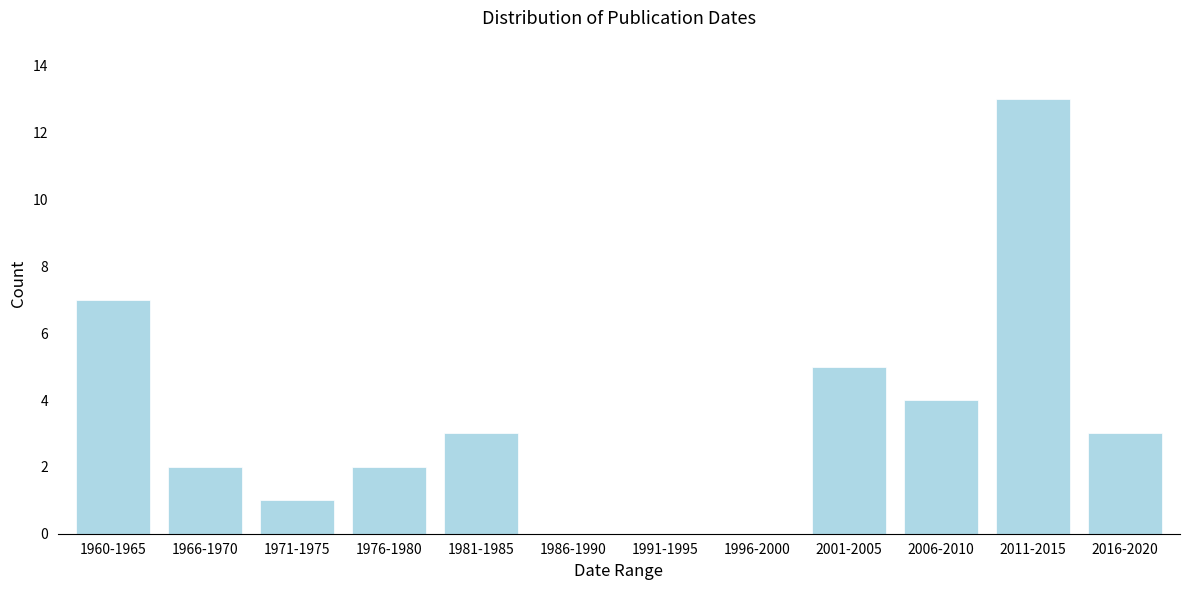

Reading right to left, list all the values displayed in this chart.

2016-2020=3	2011-2015=13	2006-2010=4	2001-2005=5	1996-2000=0	1991-1995=0	1986-1990=0	1981-1985=3	1976-1980=2	1971-1975=1	1966-1970=2	1960-1965=7